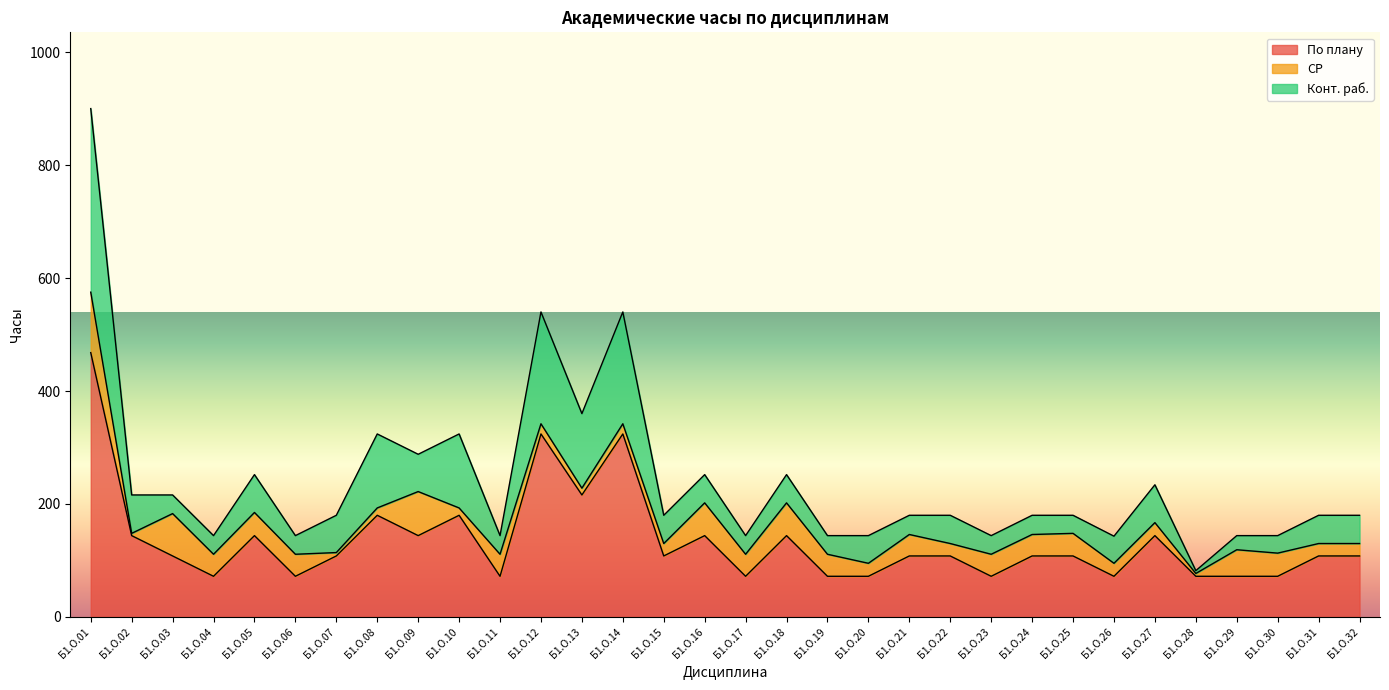

List the series in order of their peak value, lowest first.

СР, Конт. раб., По плану